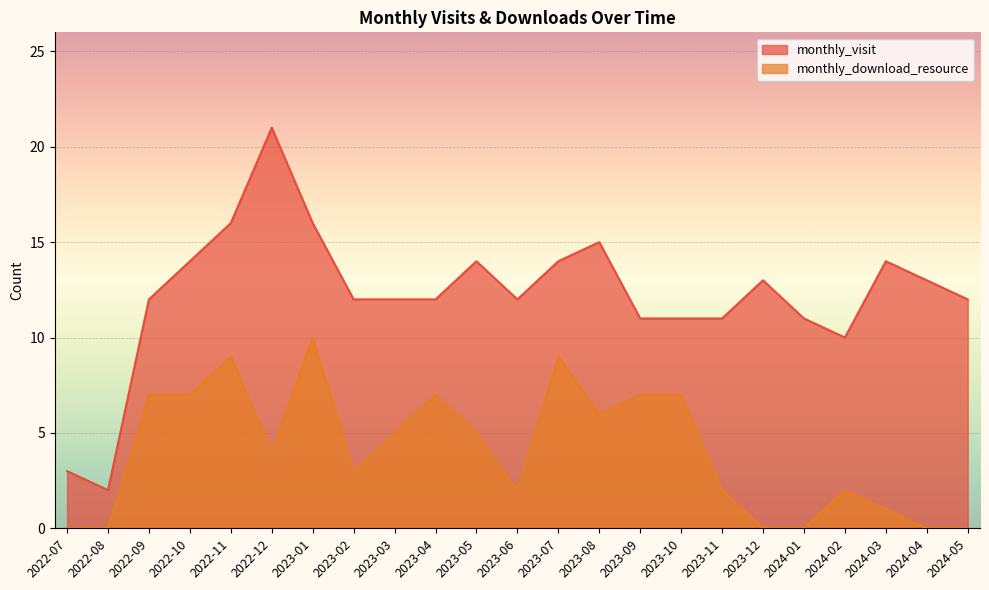

Which category has the highest value across all series?

2022-12